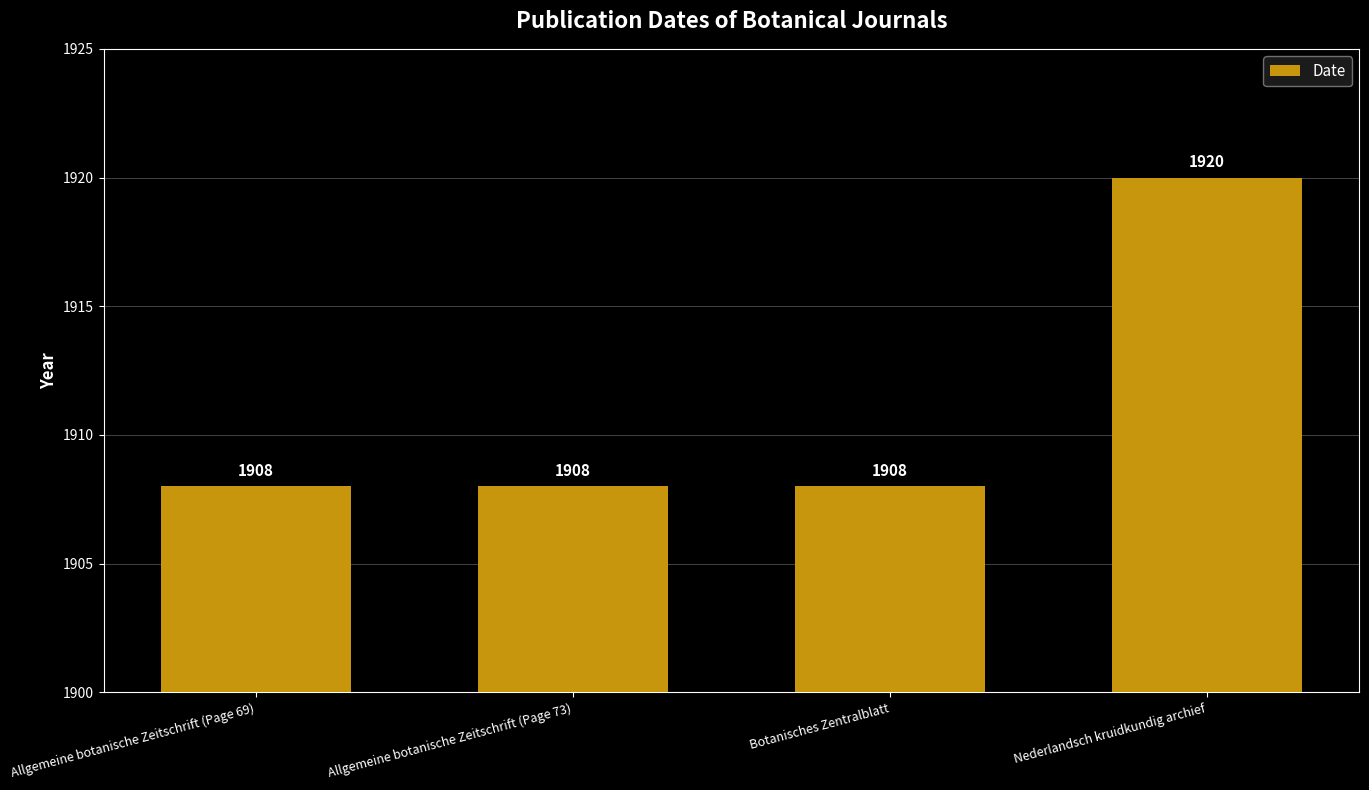

Is it true that the value at Botanisches Zentralblatt is 1908?

True